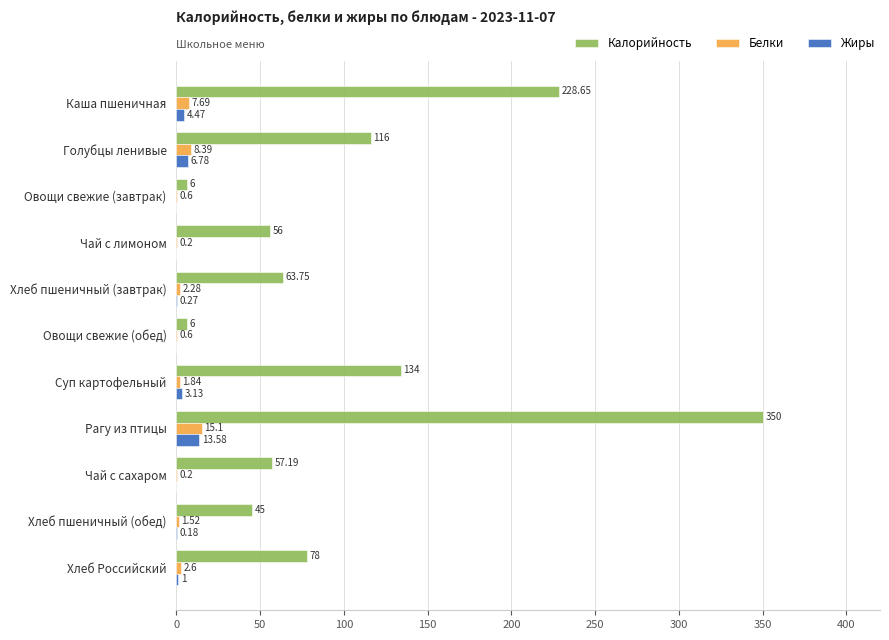

Between Голубцы ленивые and Чай с сахаром, which series saw the biggest shift?

Калорийность